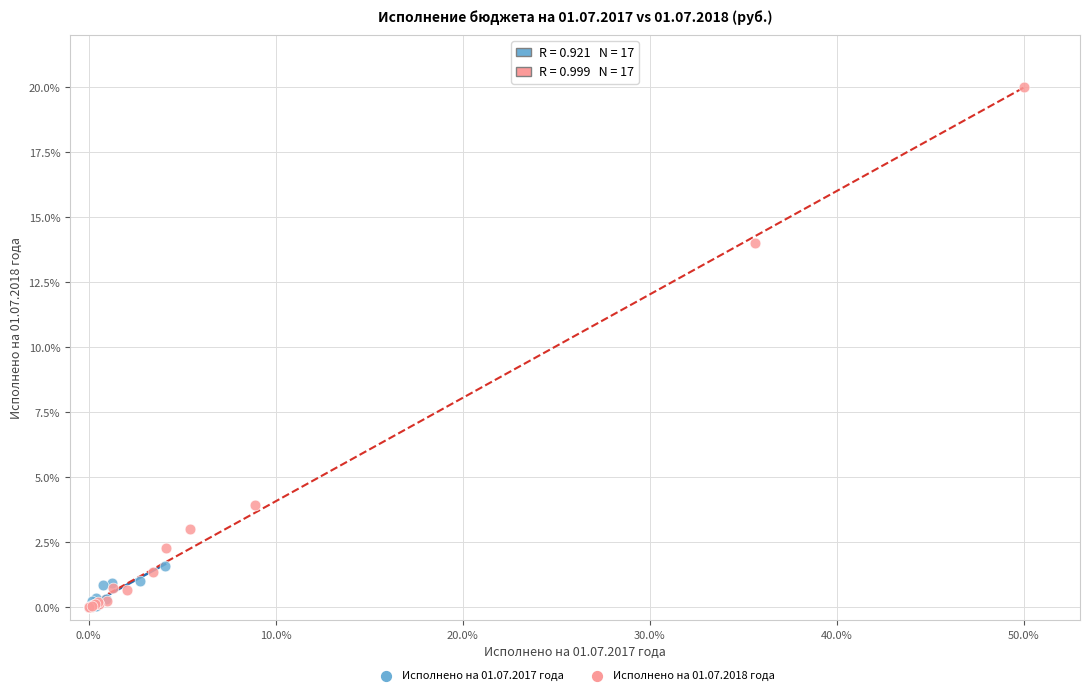

Which series has the largest Y range (max minus min)?

Исполнено на 01.07.2018 года